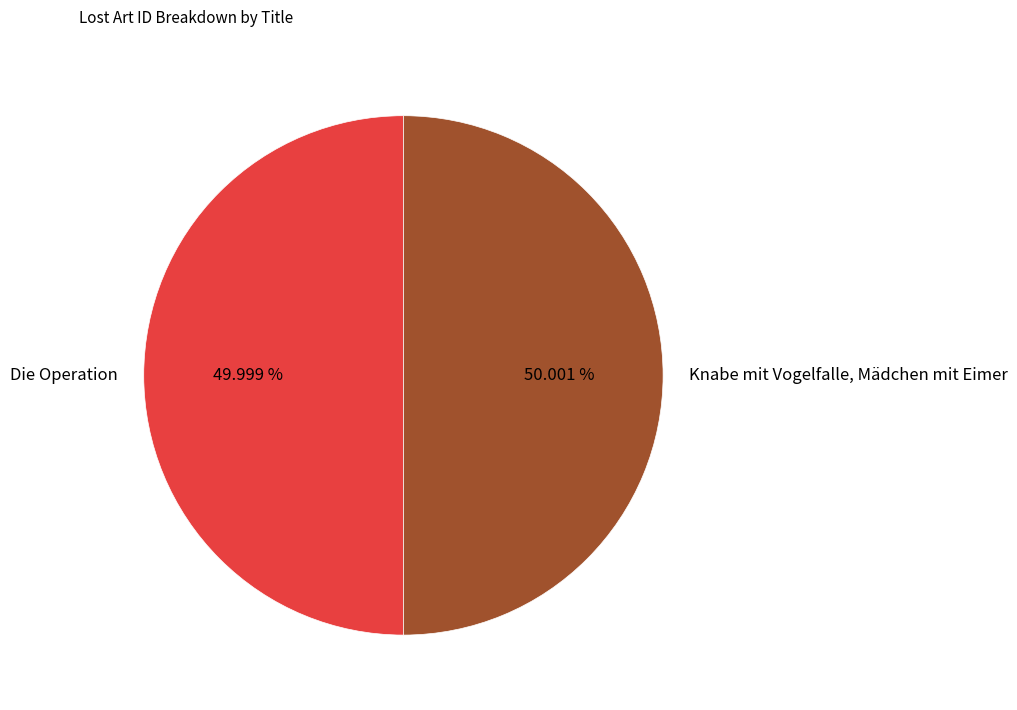

How many segments does this pie chart have?

2